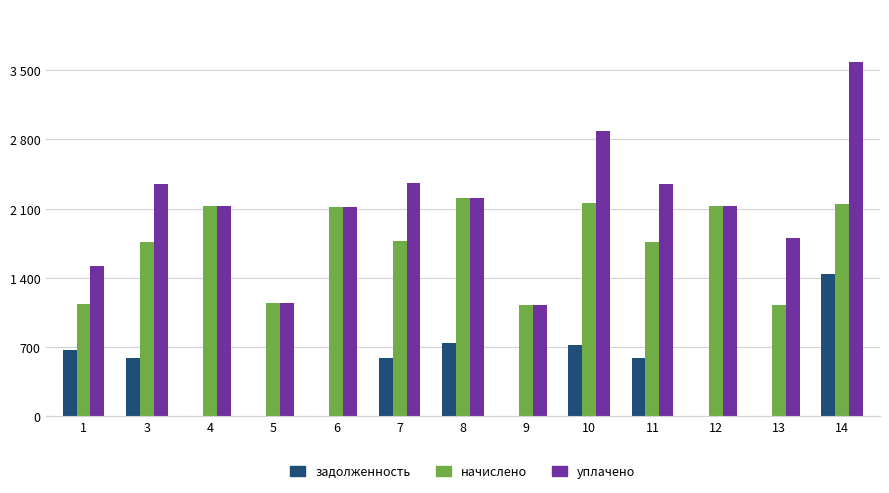

What are all the series names shown in the legend?

задолженность, начислено, уплачено